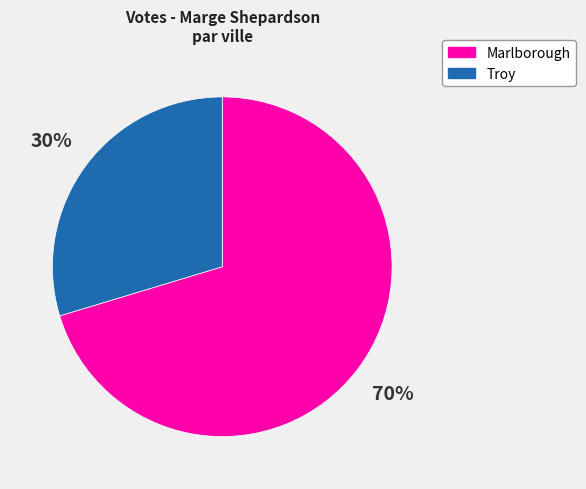

Is it true that Troy is 30% of the pie?

True